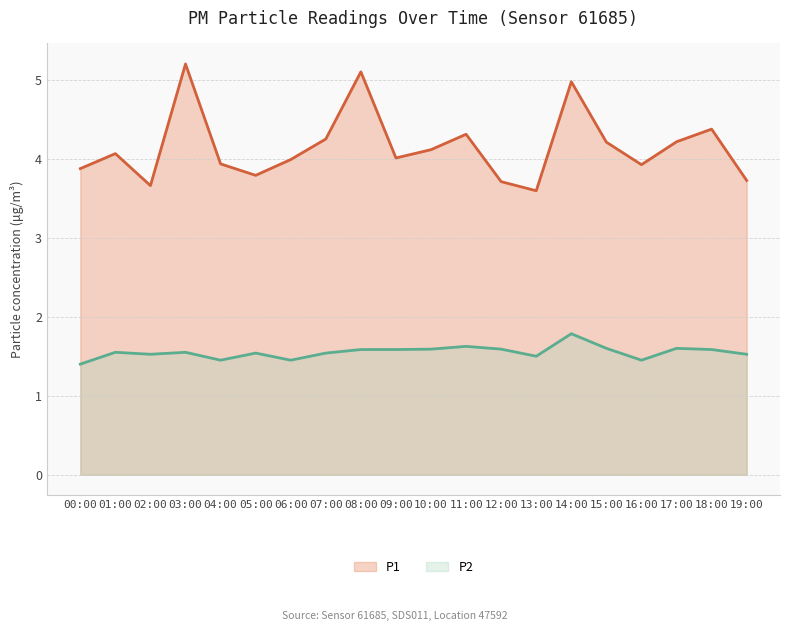

True or false: P1 and P2 cross at least once.

False